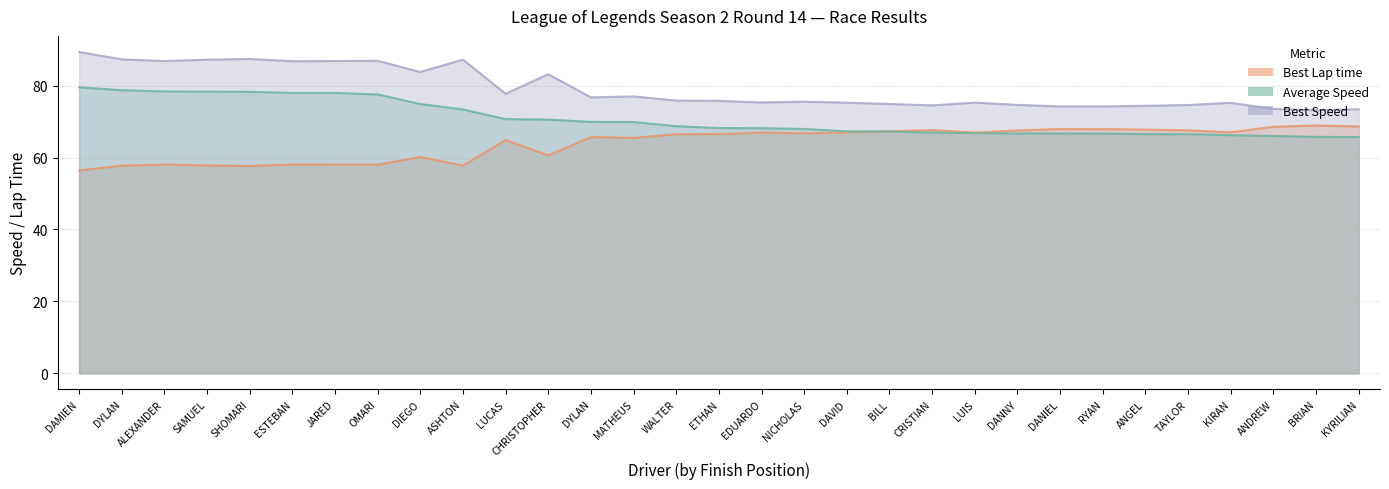

At which category does Best Speed reach its first local peak?

SHOMARI